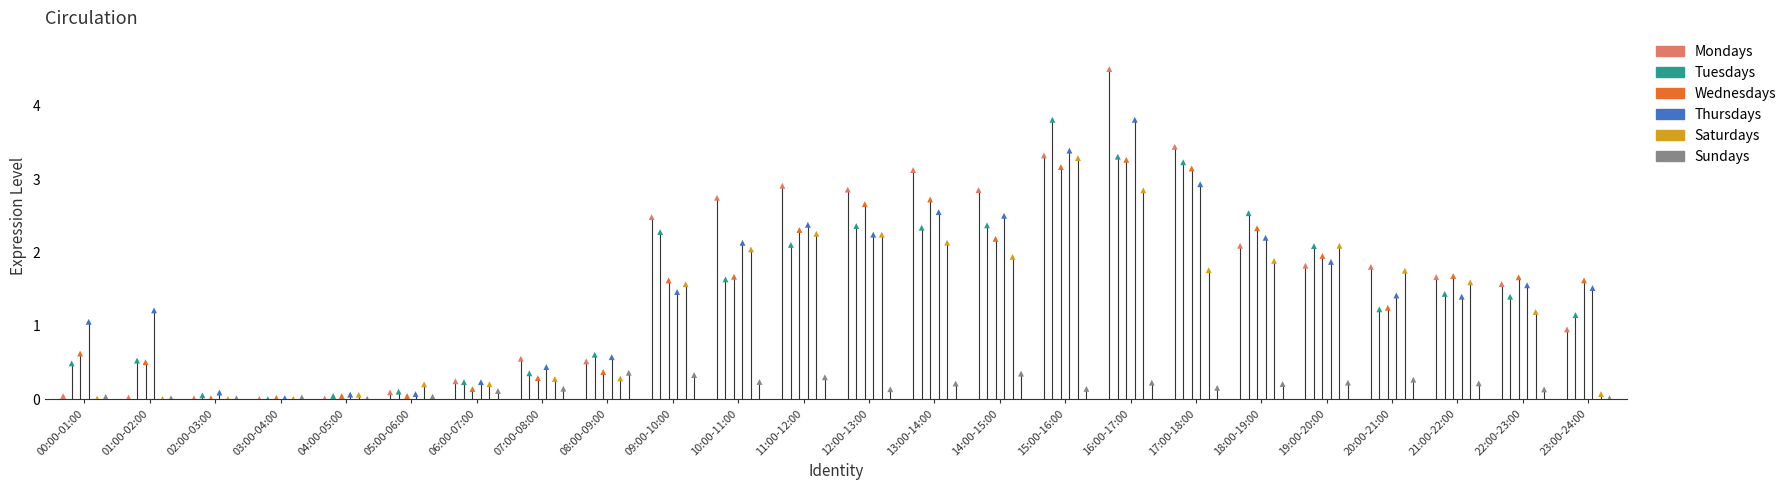

Which series reaches the maximum Y coordinate?

Mondays